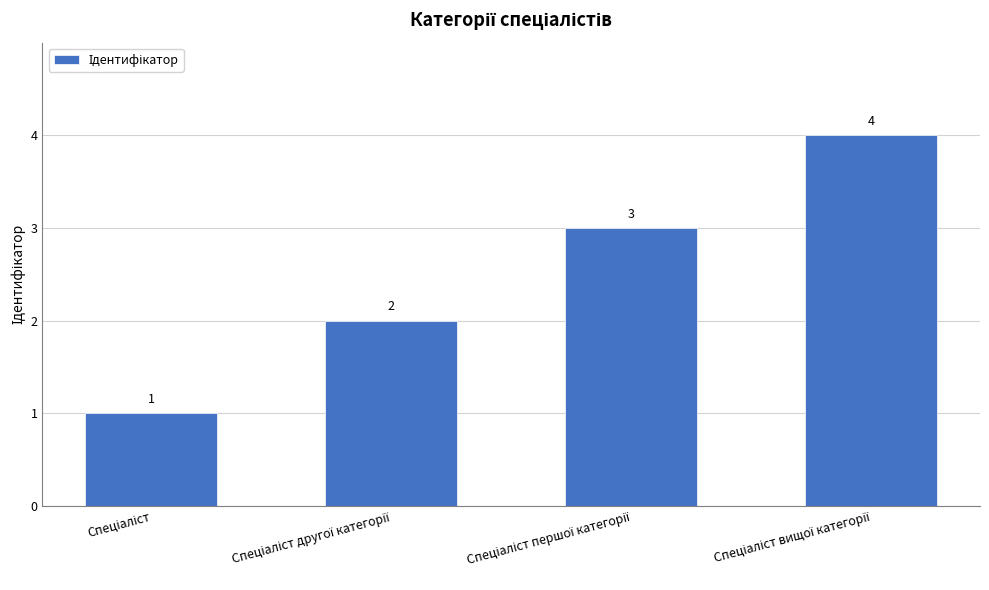

How many data points are less than 3?

2